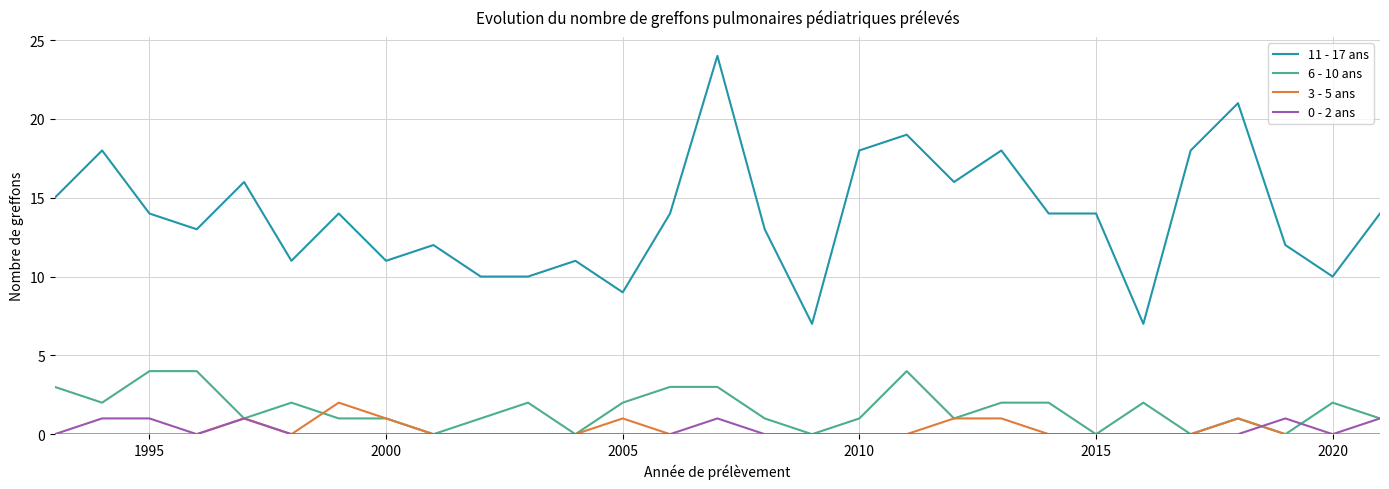

List the series in order of their peak value, highest first.

11 - 17 ans, 6 - 10 ans, 3 - 5 ans, 0 - 2 ans